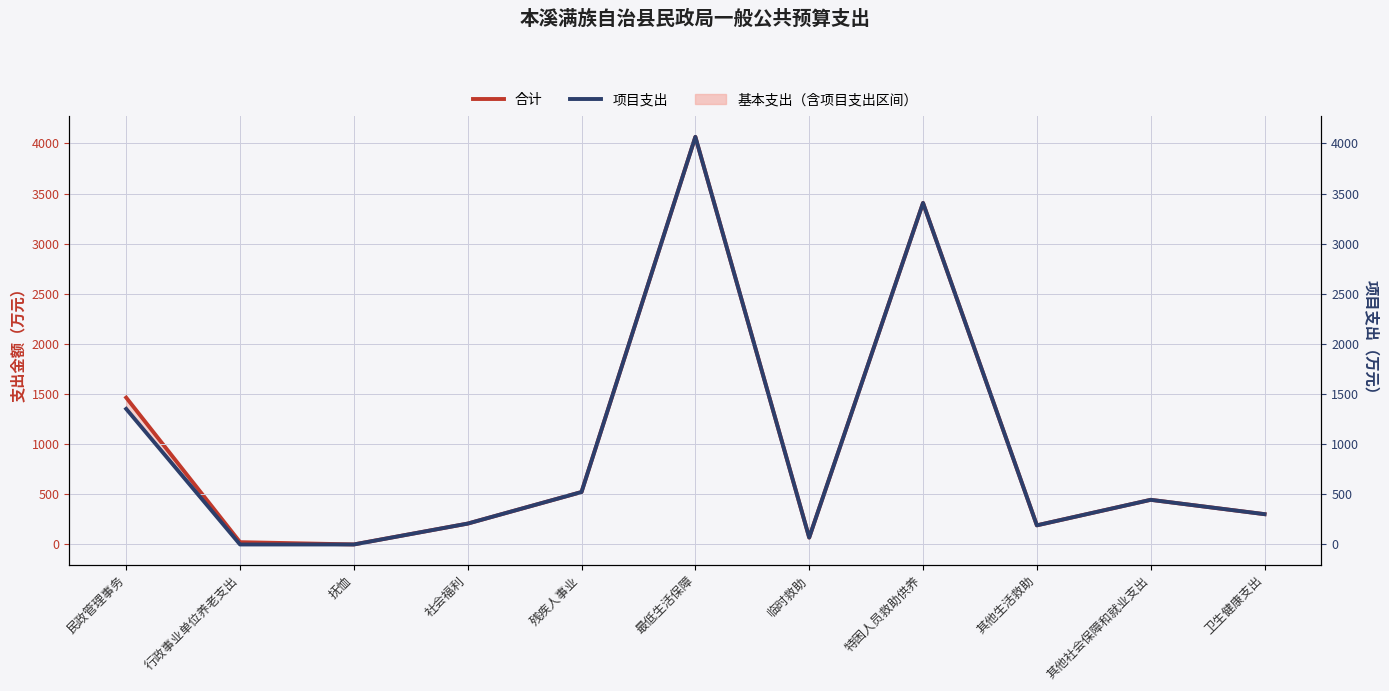

Which category has the lowest value in the 项目支出 series?

行政事业单位养老支出